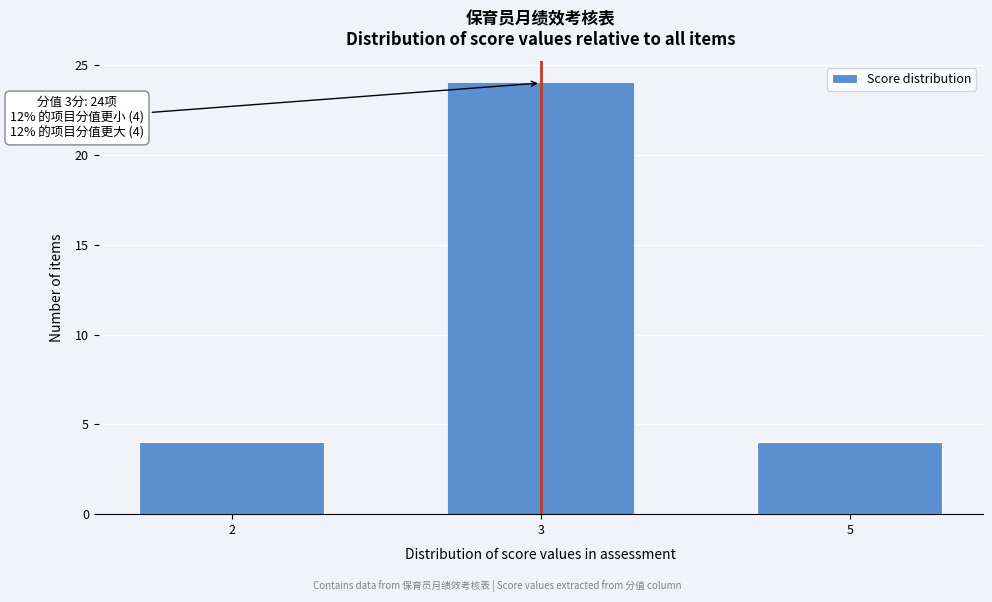

Reading left to right, what are all the values shown in this chart?

2=4	3=24	5=4